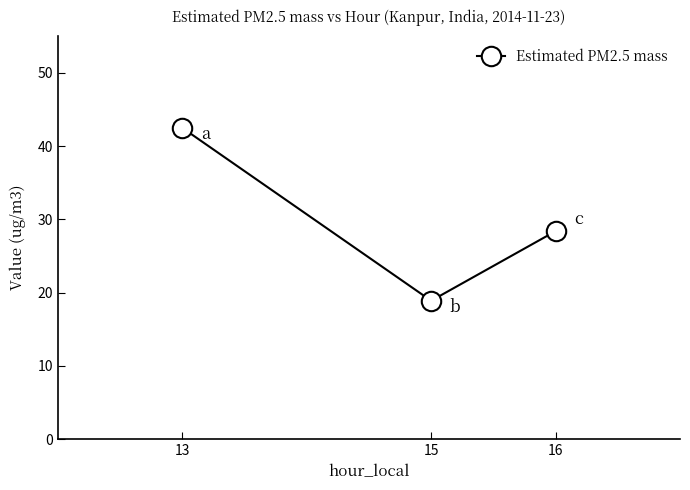

Where is the data nearest to the value 30?

16